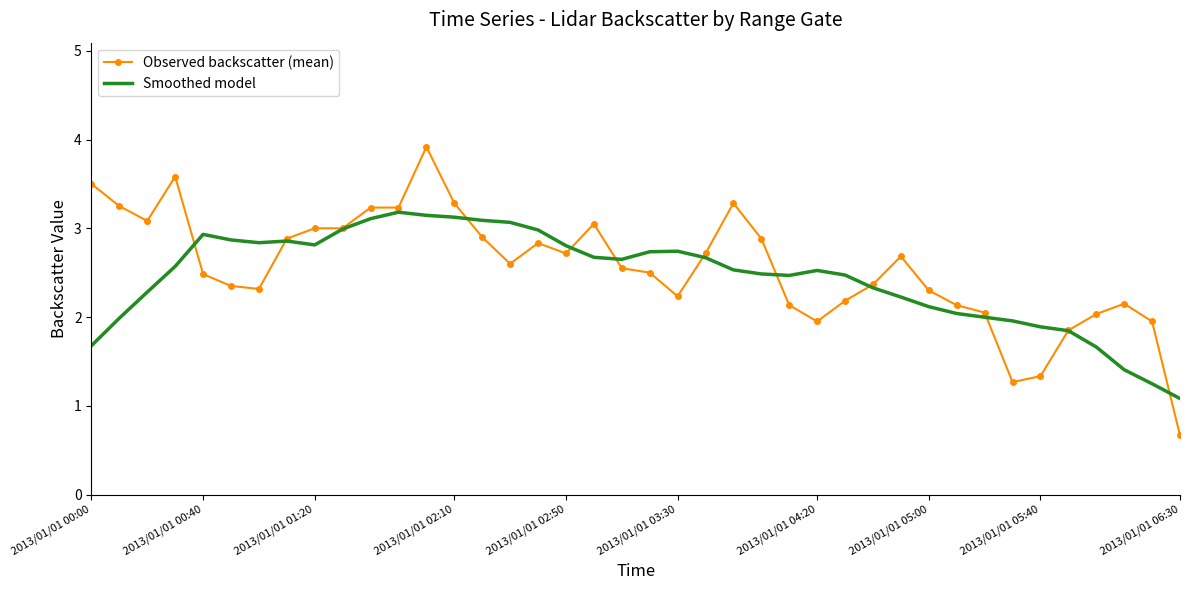

Rank the series by their maximum value, from highest to lowest.

Observed backscatter (mean), Smoothed model